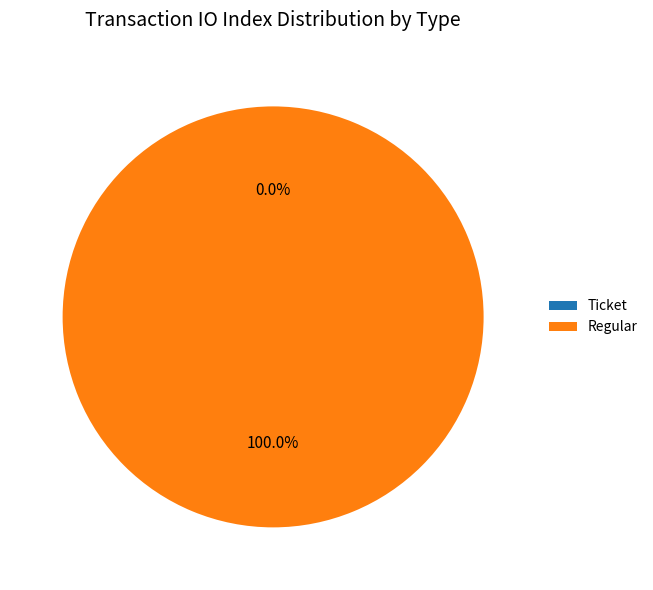

The Ticket slice represents 1% of the pie. True or false?

False